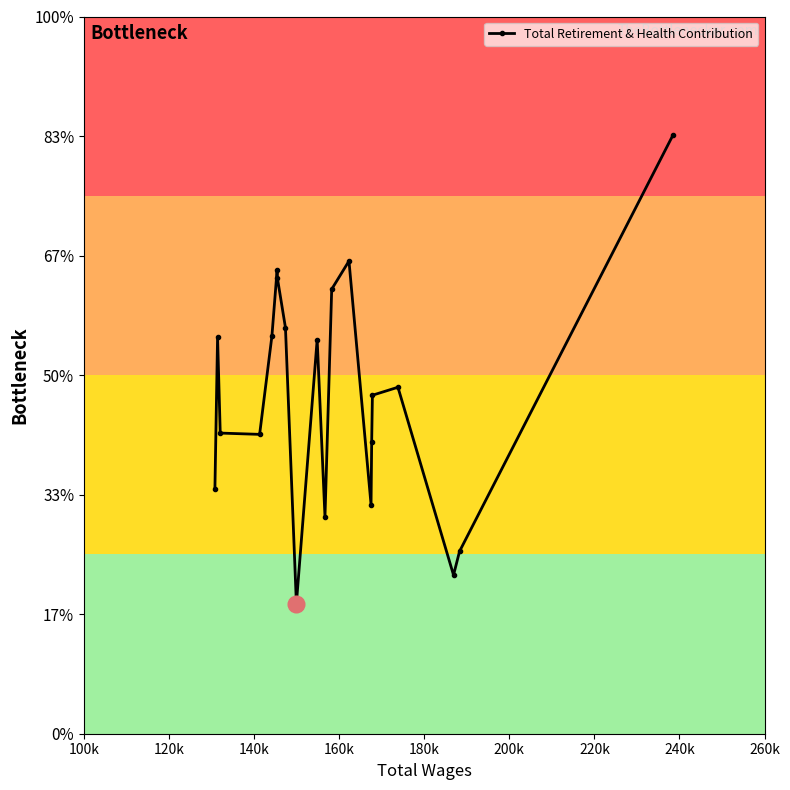

True or false: there are more than 2 points higher than both neighbors.

True